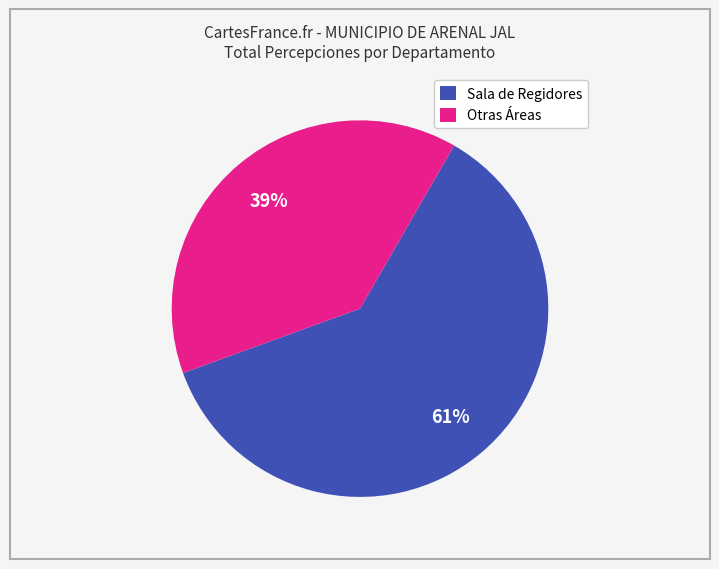

True or false: Otras Áreas accounts for 29% of the total.

False